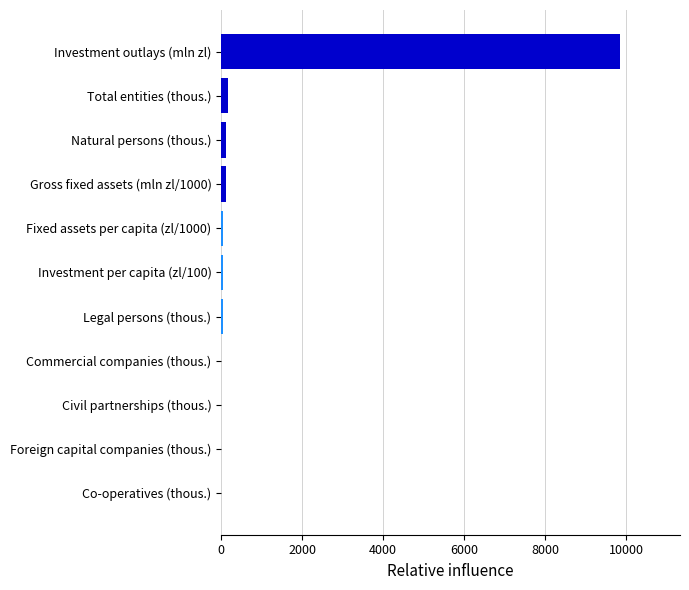

Which category has the highest value across all series?

Investment outlays (mln zl)